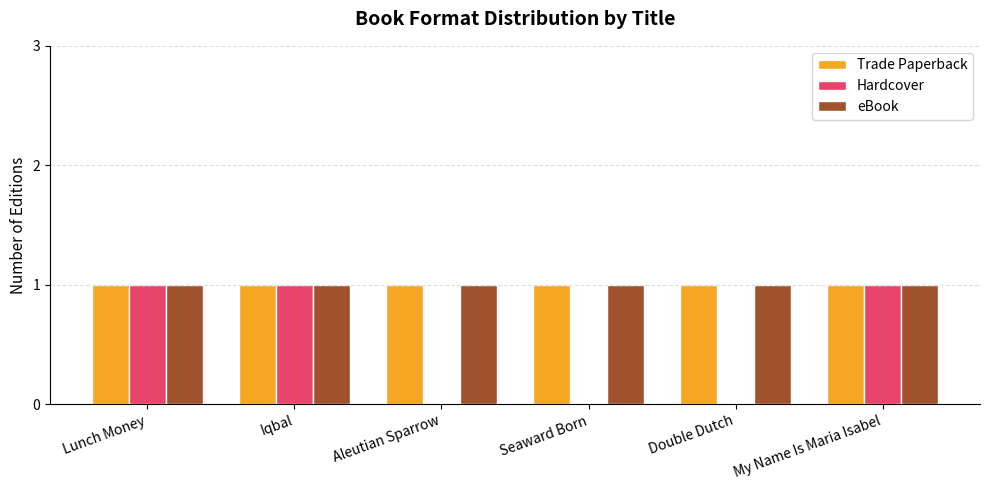

What is the total value across all series at Lunch Money?

3